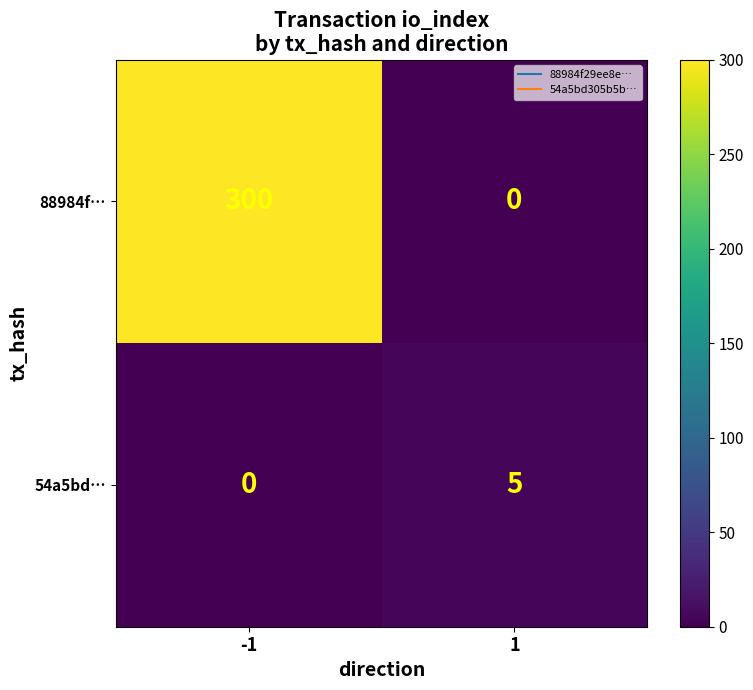

What is the approximate value of 54a5bd… at 1?

5